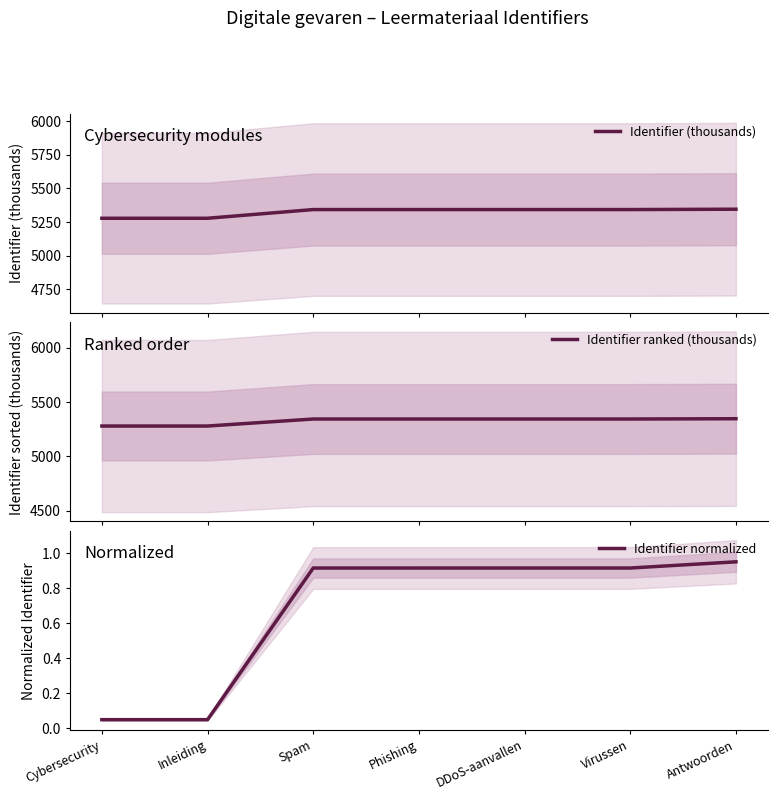

How many data points in Identifier ranked (thousands) are above 5342?

5